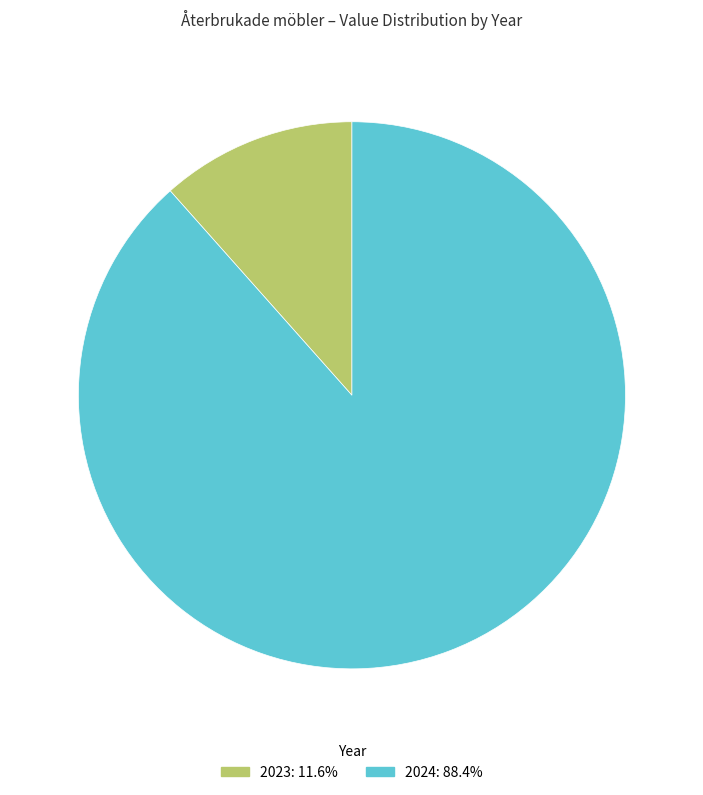

How many segments does this pie chart have?

2